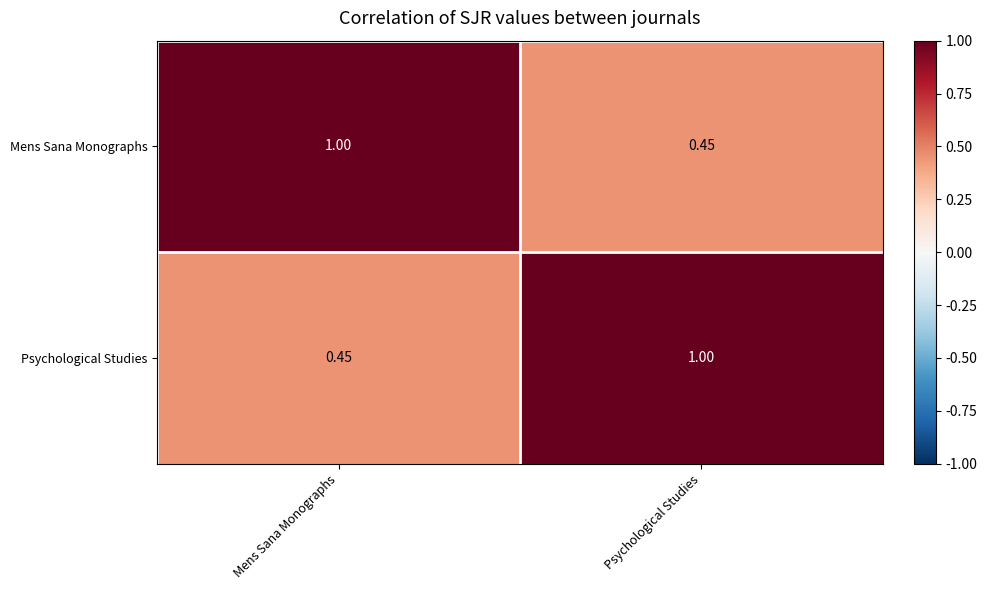

List the labels in order of Mens Sana Monographs value, smallest first.

Psychological Studies, Mens Sana Monographs